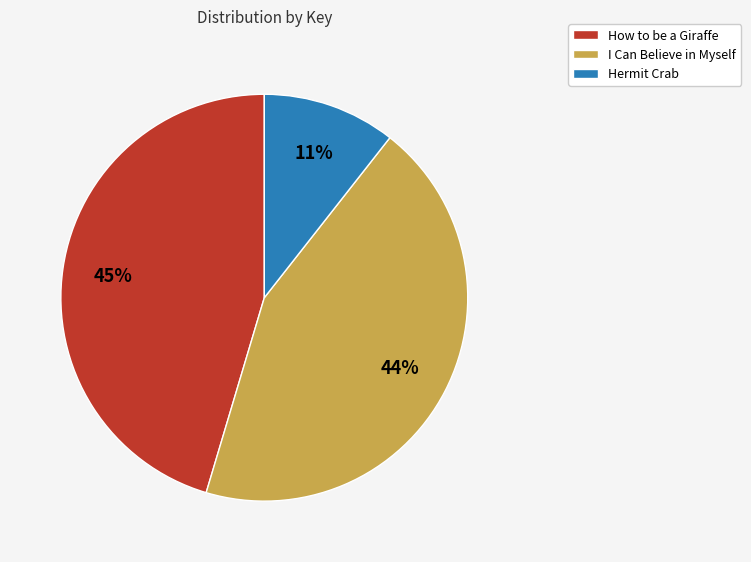

Does any single category account for the majority?

No